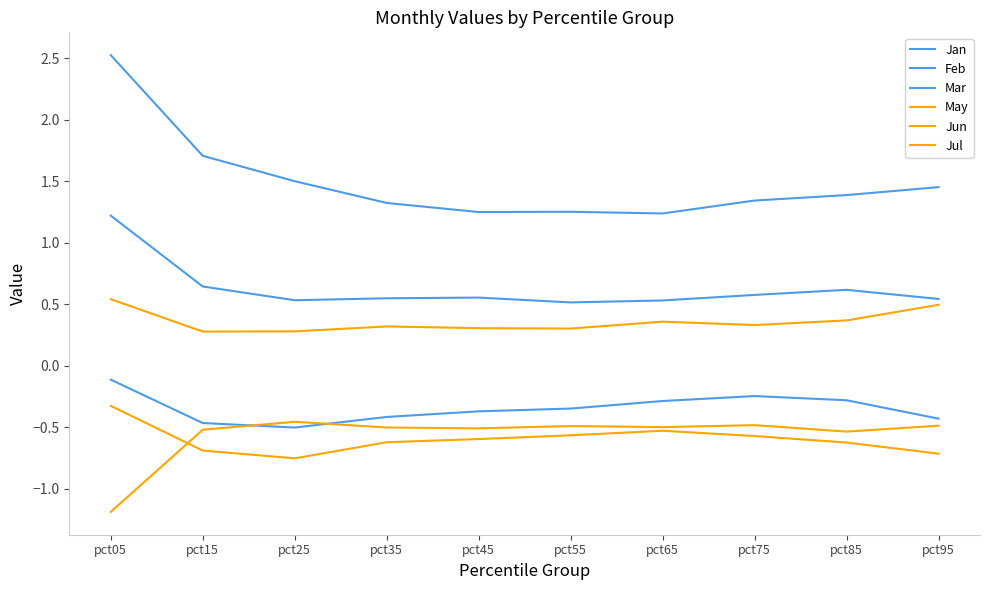

What is the average value of the May series?

0.4